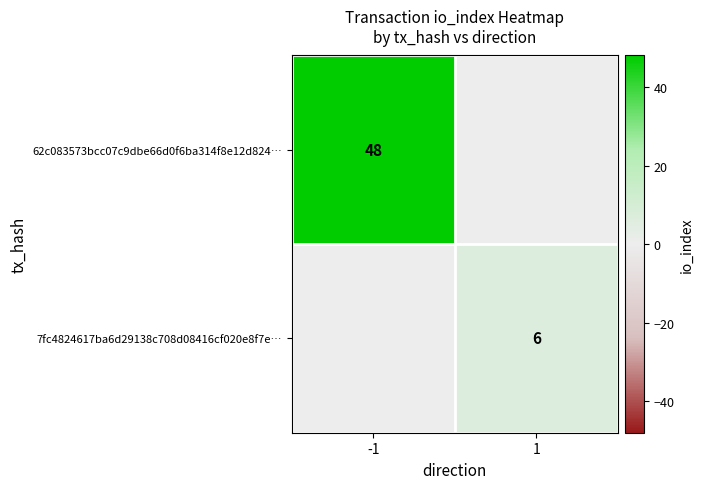

The 62c083573bcc07c9dbe66d0f6ba314f8e12d824… series shows 79 at -1. True or false?

False